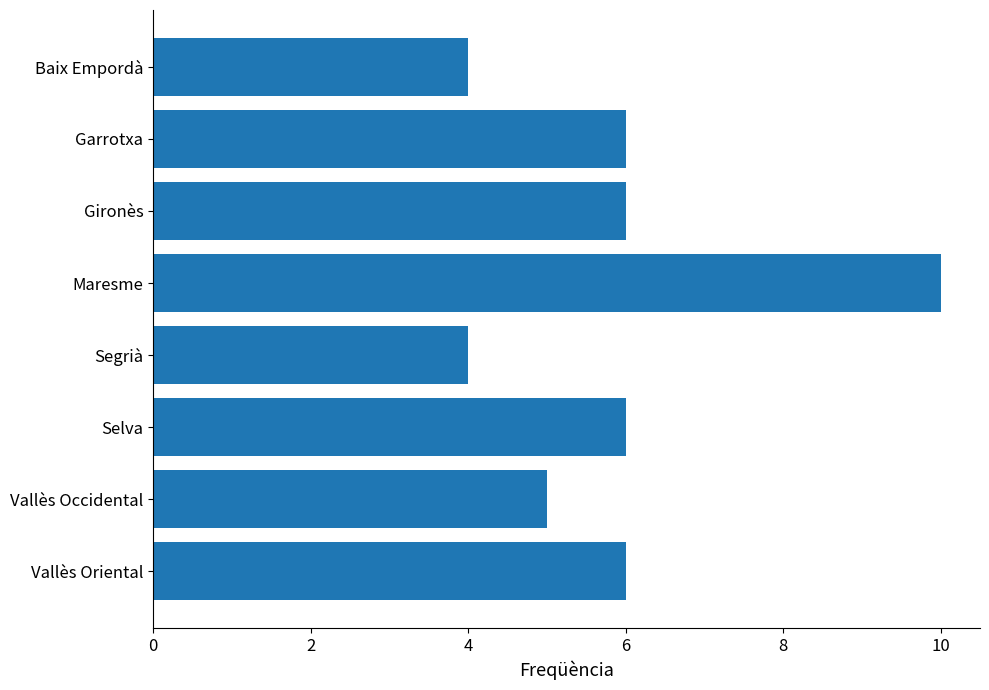

Count the values in the range 5 to 6.

5